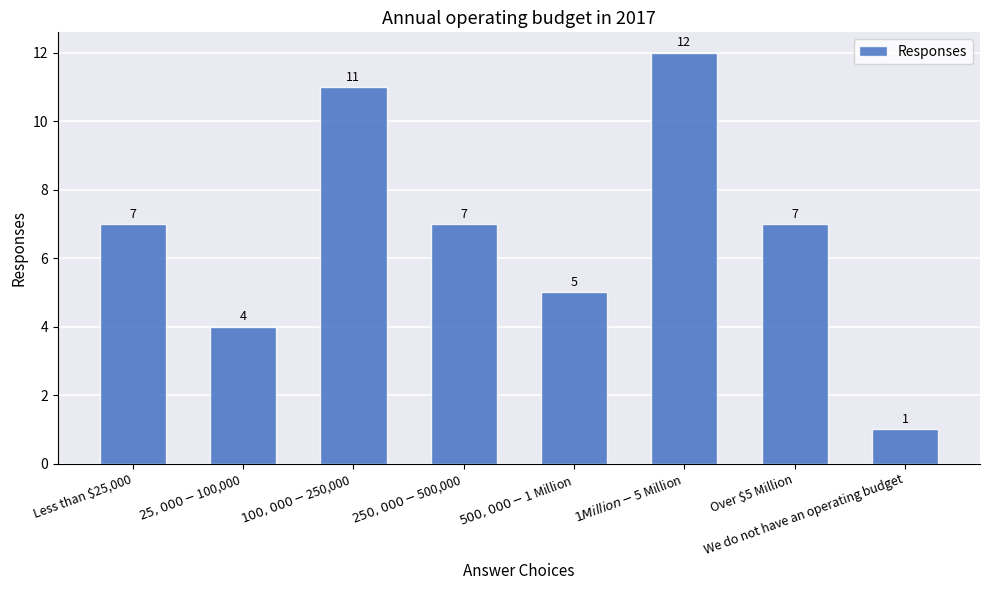

What is the sum of all values?

54